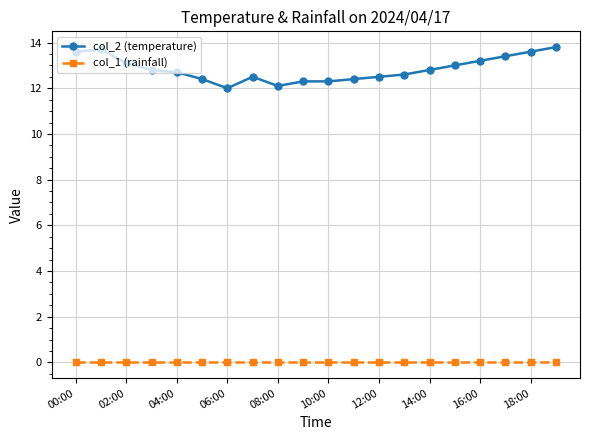

Does the chart have visible grid lines?

Yes